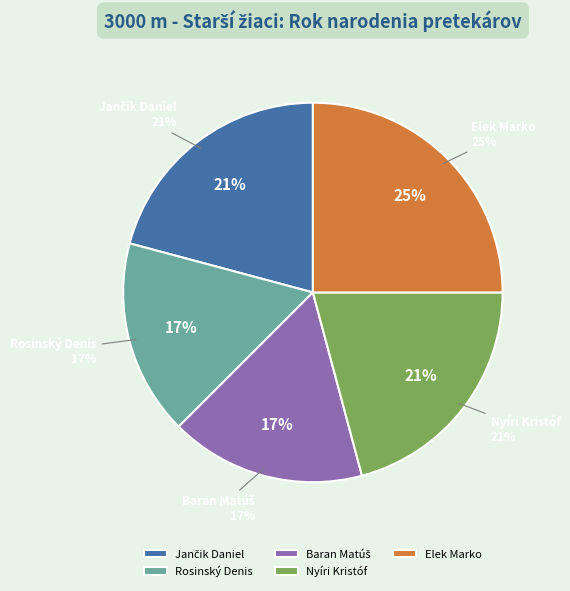

Does Nyíri Kristóf represent more than half of the total?

No